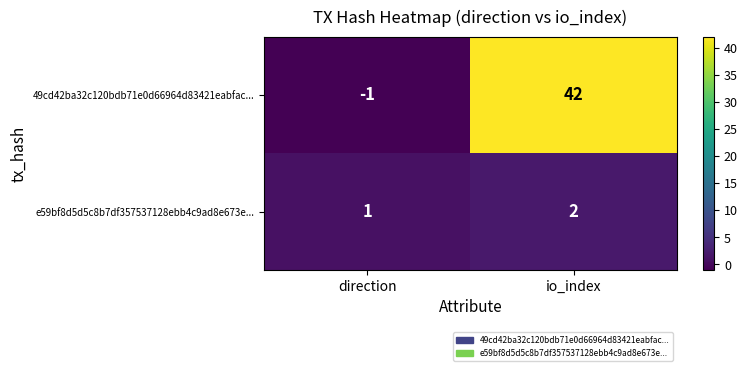

The value of 49cd42ba32c120bdb71e0d66964d83421eabfac... at io_index is 42. True or false?

True